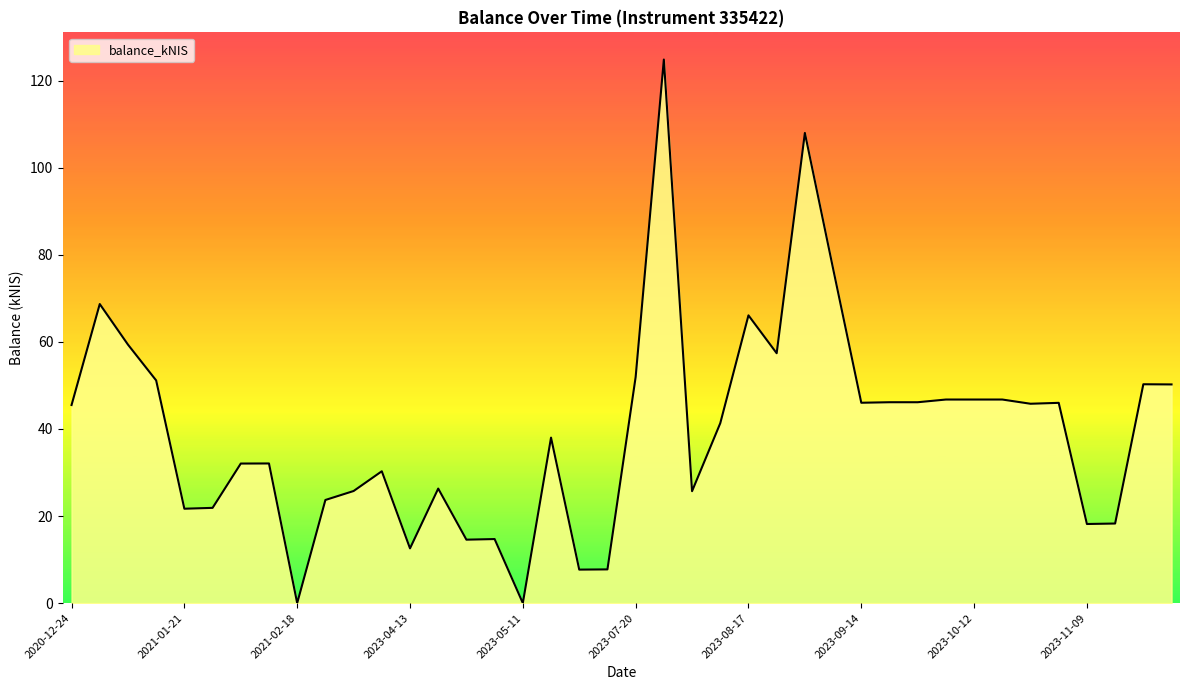

What is the difference between the maximum and minimum values?

124.9